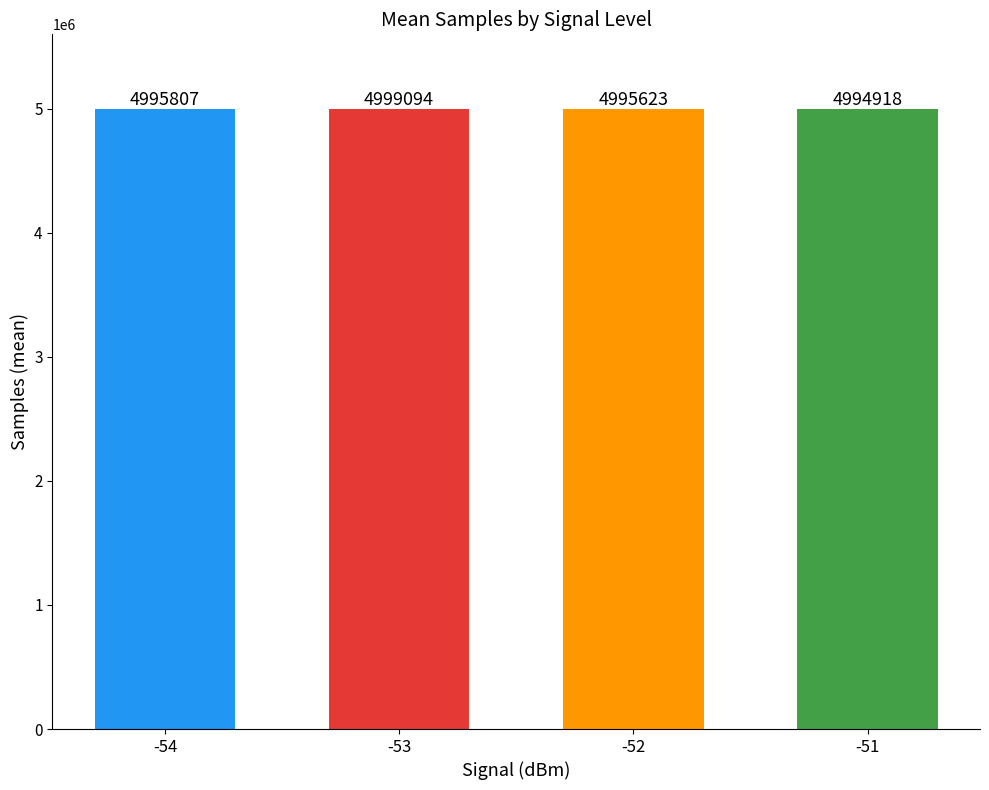

Between -54 and -53, which is larger?

-53